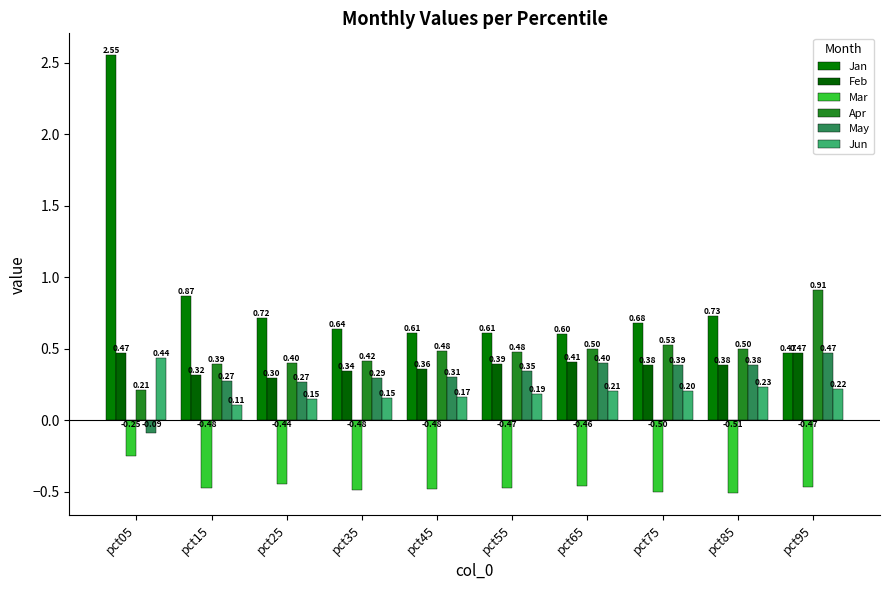

What are all the series names shown in the legend?

Jan, Feb, Mar, Apr, May, Jun